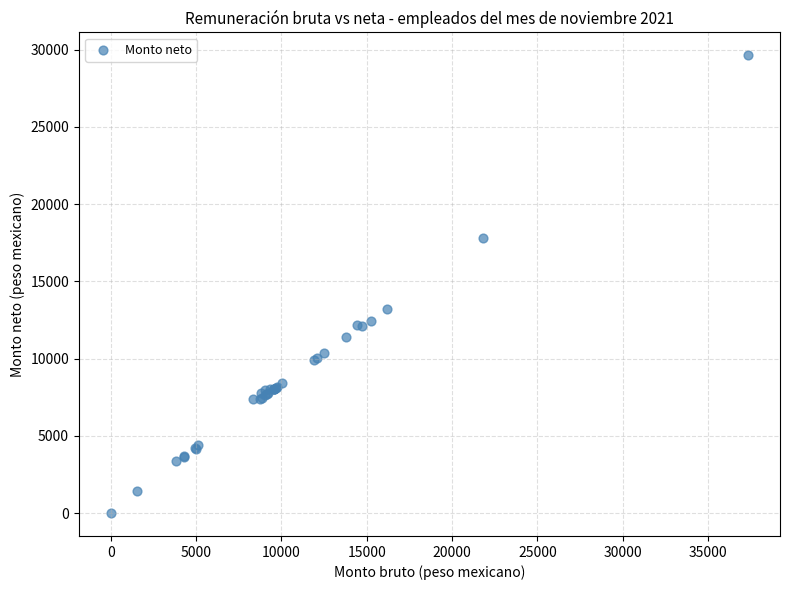

What Y value in the scatter plot is closest to 14814?

13217.6